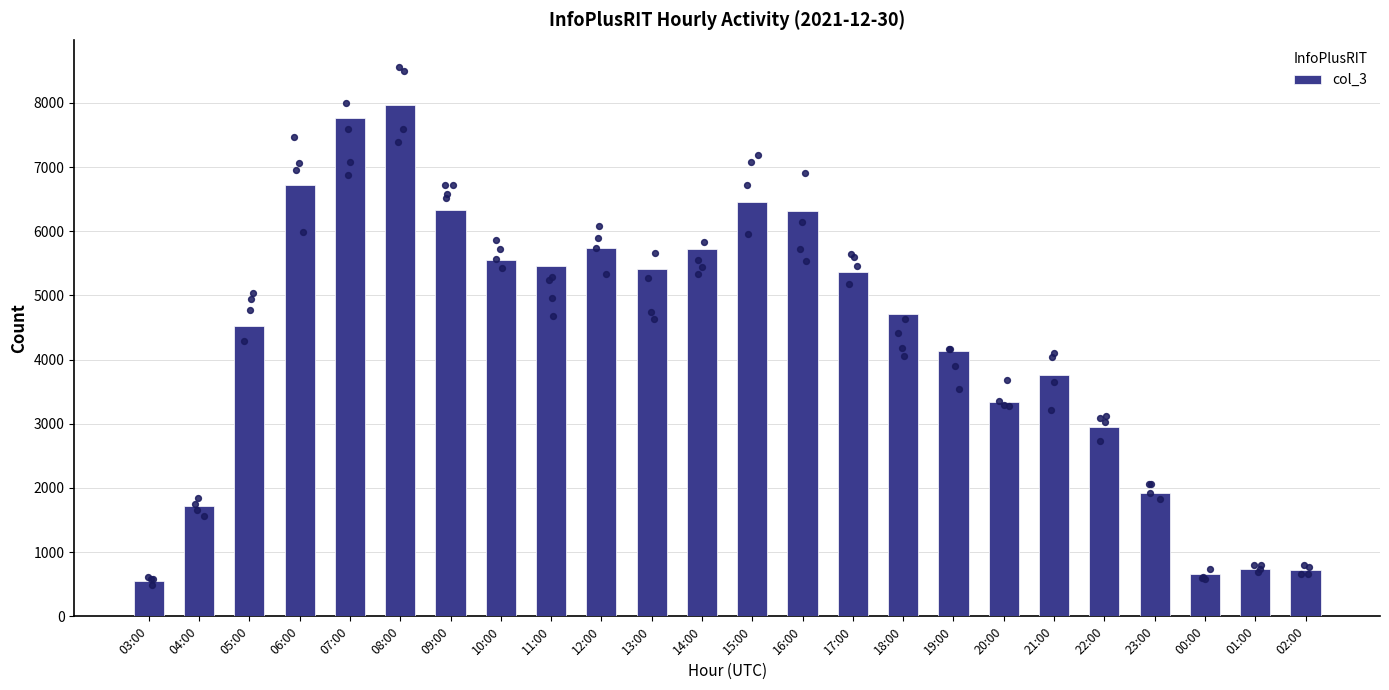

What is the ratio of the value at 03:00 to the value at 16:00?

0.1